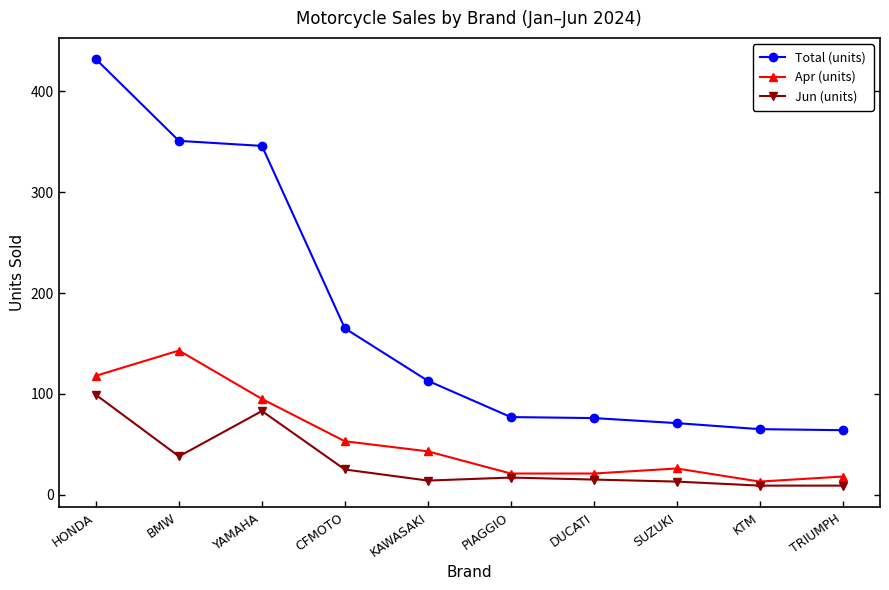

What is the difference between the maximum and minimum values in the Apr (units) series?

130